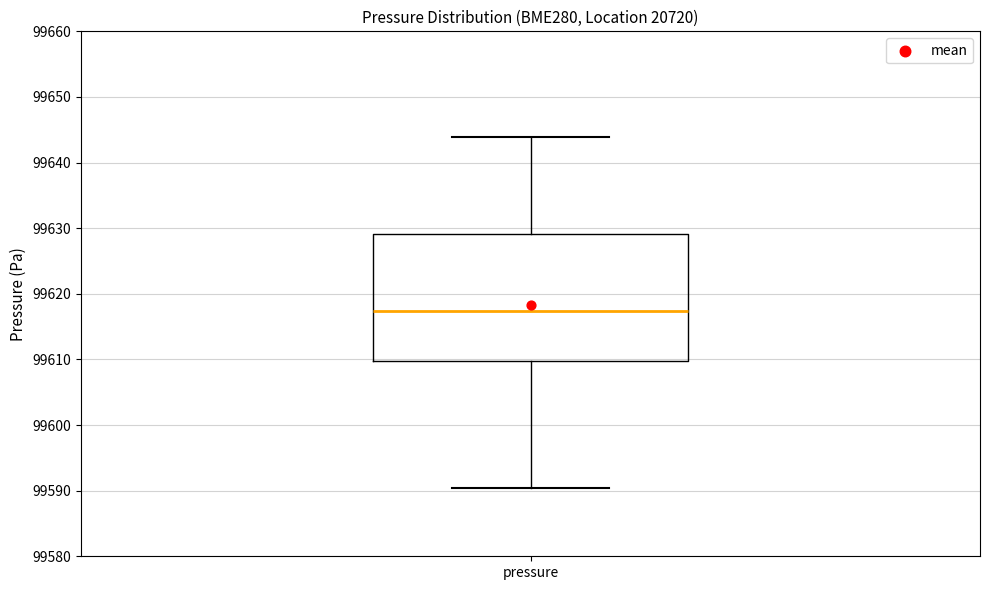

Where is the upper edge of the box for pressure on the y-axis? The values are not printed on the chart, so give them approximately, as read against the axis.

99629